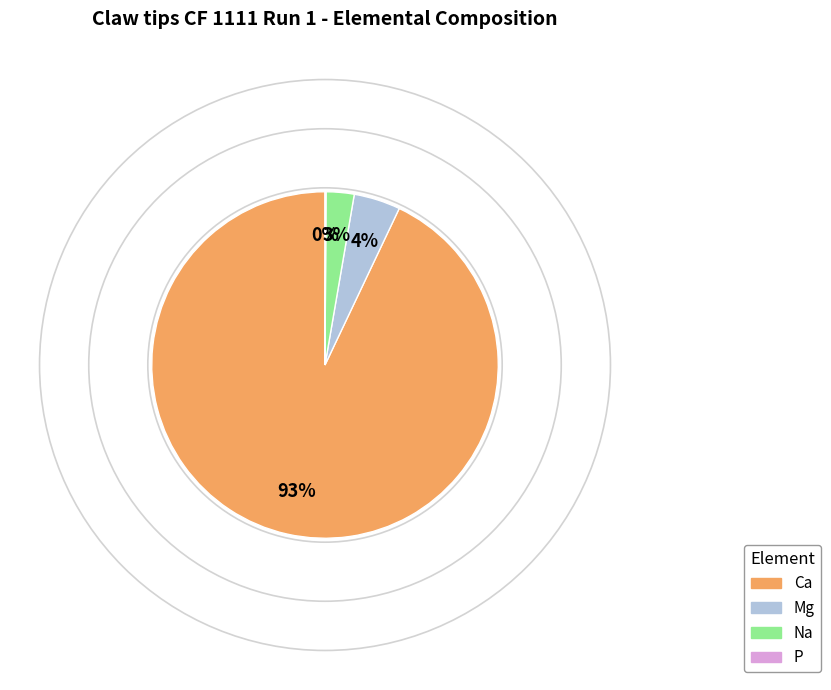

True or false: Na accounts for 14% of the total.

False